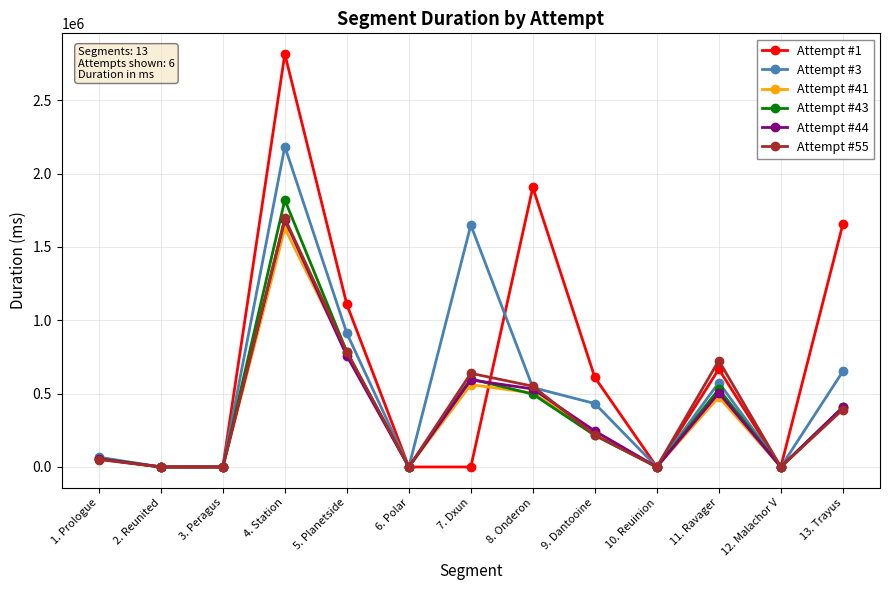

What is the sum of all Attempt #3 values?

7009760